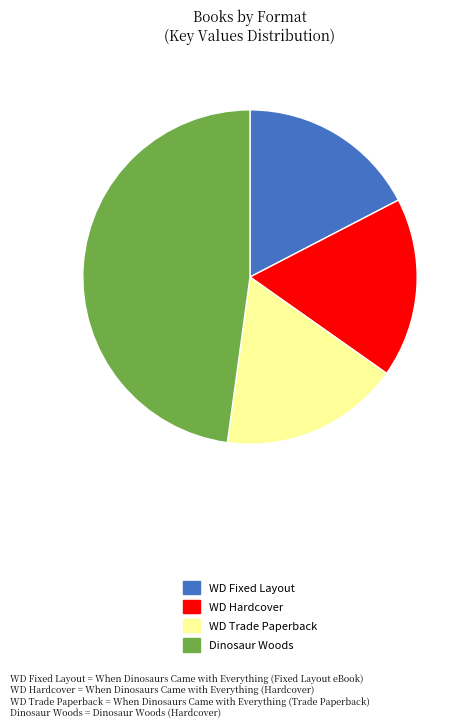

Is there any slice that represents more than half of the pie?

No